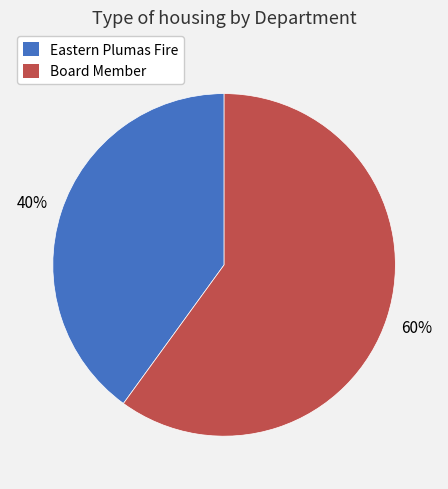

To the nearest percent, what percentage of the pie is Eastern Plumas Fire?

40%